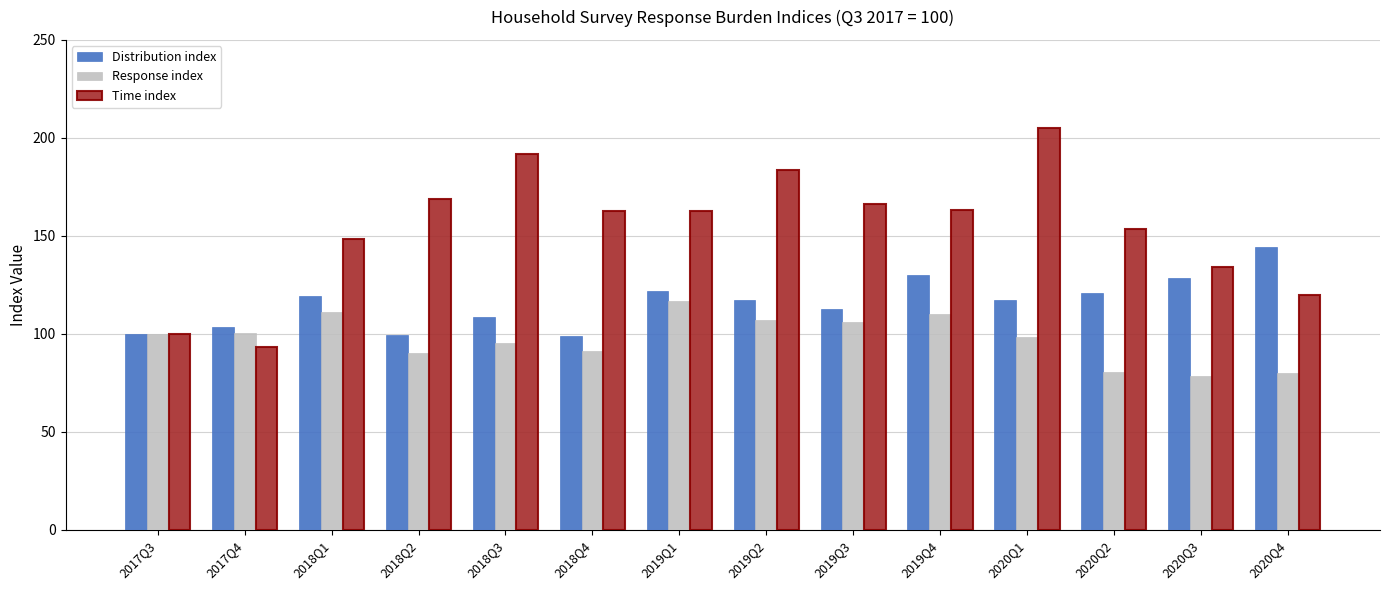

What is the average value of the Distribution index series?

115.9